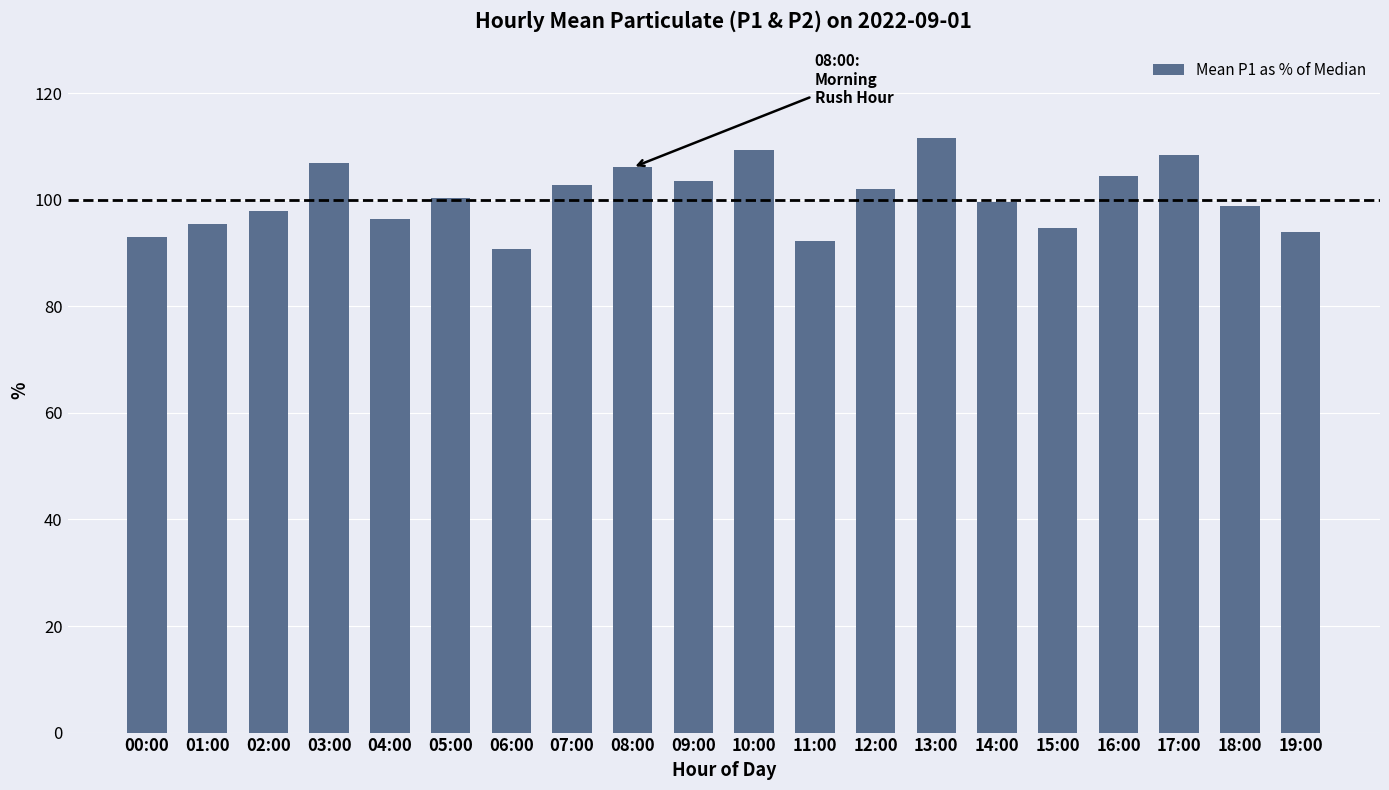

Is it true that the value at 12:00 is 102.0?

True